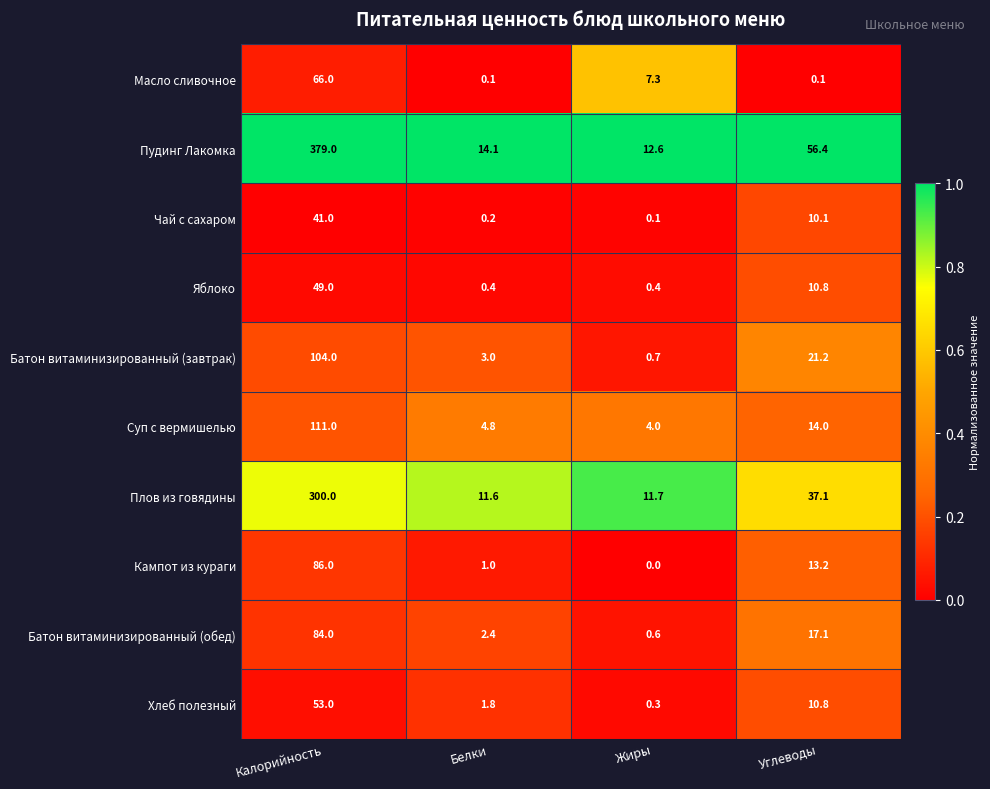

List the series in order of their peak value, lowest first.

Чай с сахаром, Яблоко, Хлеб полезный, Масло сливочное, Батон витаминизированный (обед), Кампот из кураги, Батон витаминизированный (завтрак), Суп с вермишелью, Плов из говядины, Пудинг Лакомка